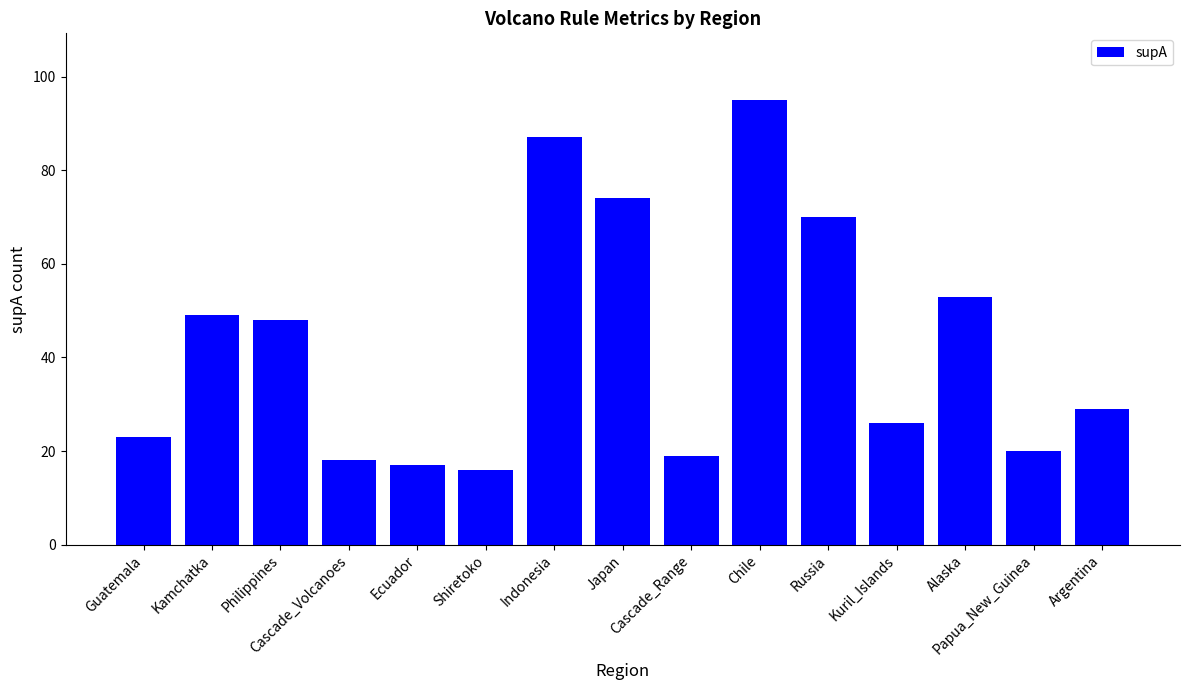

What is the change in value from Japan to Alaska?

-21